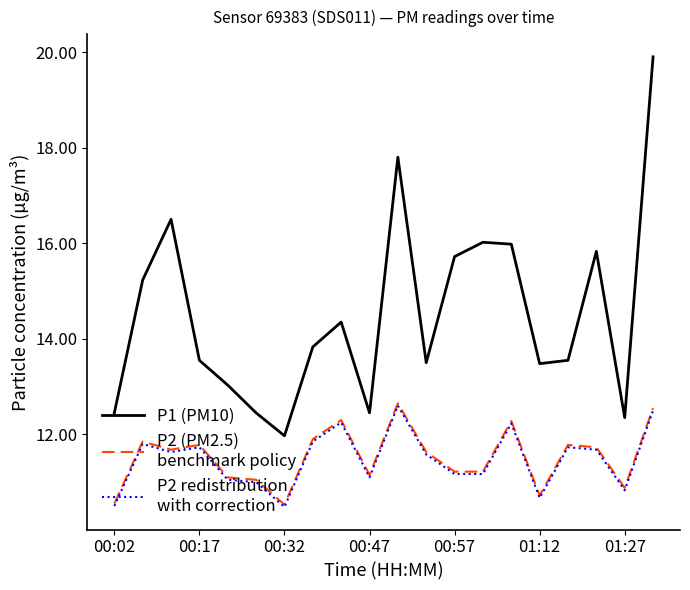

What is the smallest value displayed?

10.5